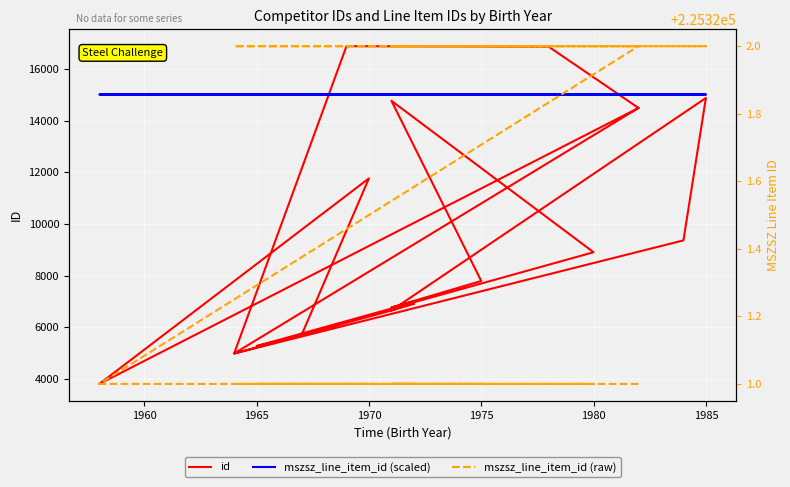

At how many categories does at least one series exceed 120008?

20